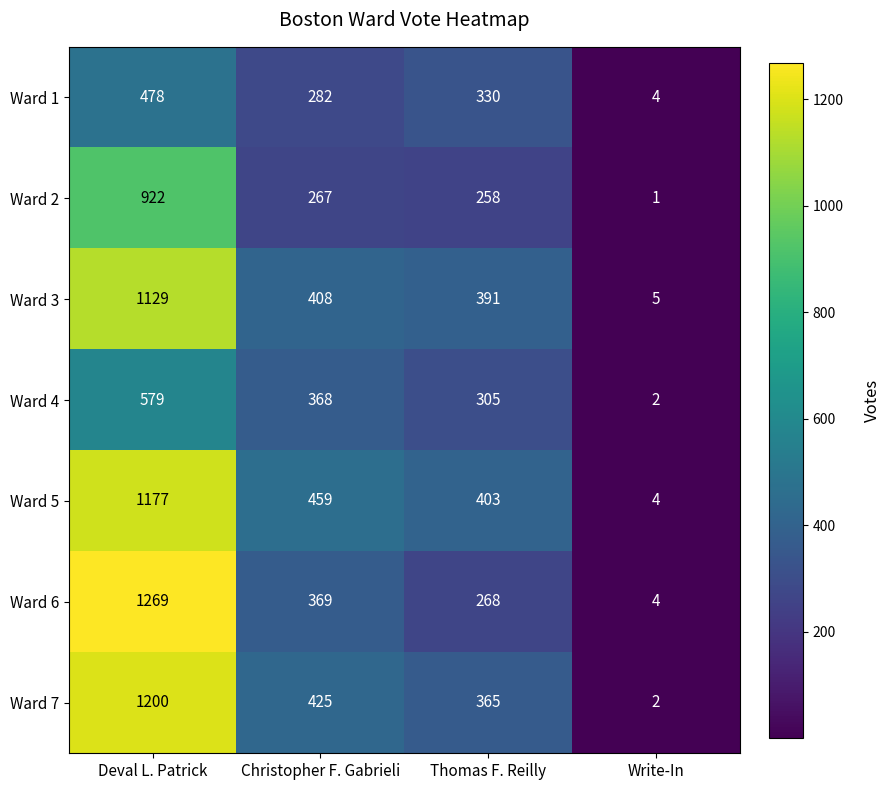

Reading left to right, list all the values displayed in this chart.

Ward 1: 478	282	330	4
Ward 2: 922	267	258	1
Ward 3: 1129	408	391	5
Ward 4: 579	368	305	2
Ward 5: 1177	459	403	4
Ward 6: 1269	369	268	4
Ward 7: 1200	425	365	2